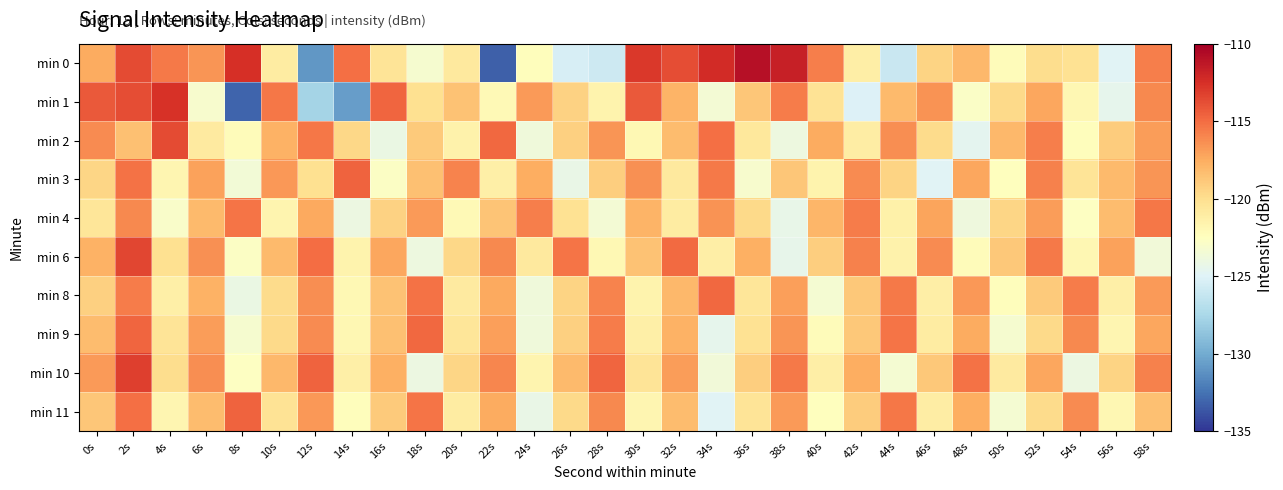

What is the minimum value shown in the chart?

-133.3